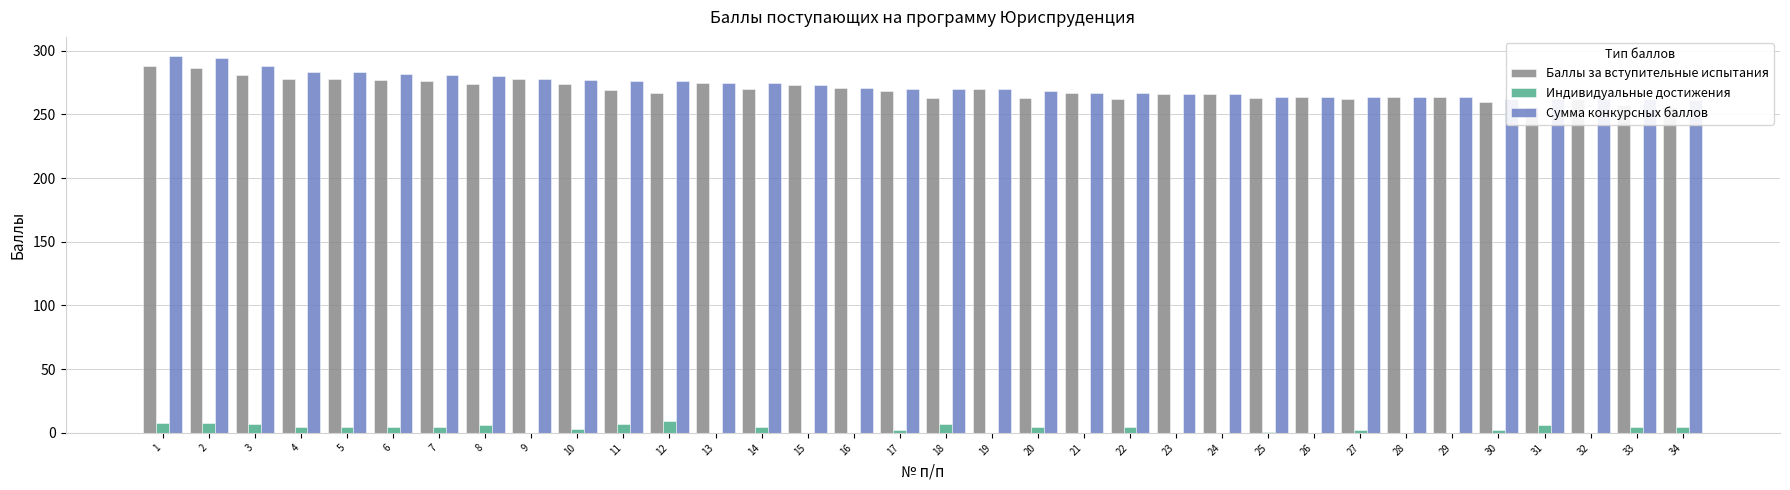

Is it true that Баллы за вступительные испытания equals 264 at 29?

True